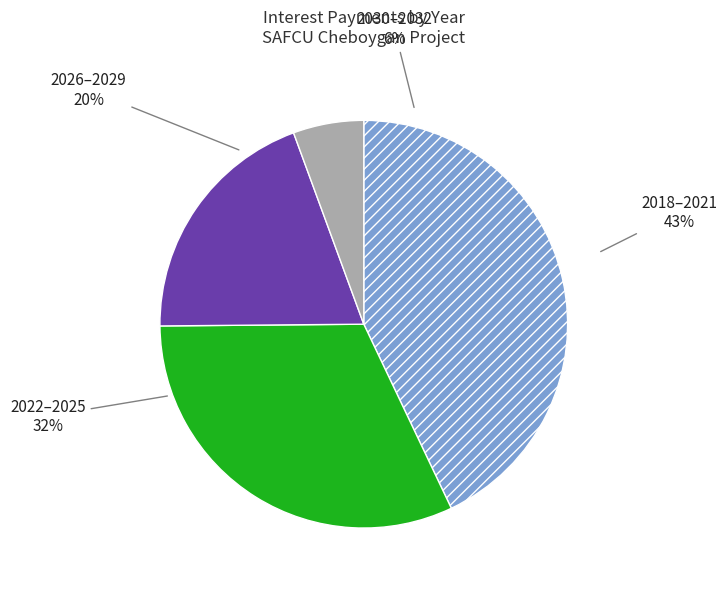

Is it true that 2030 is 14% of the pie?

False